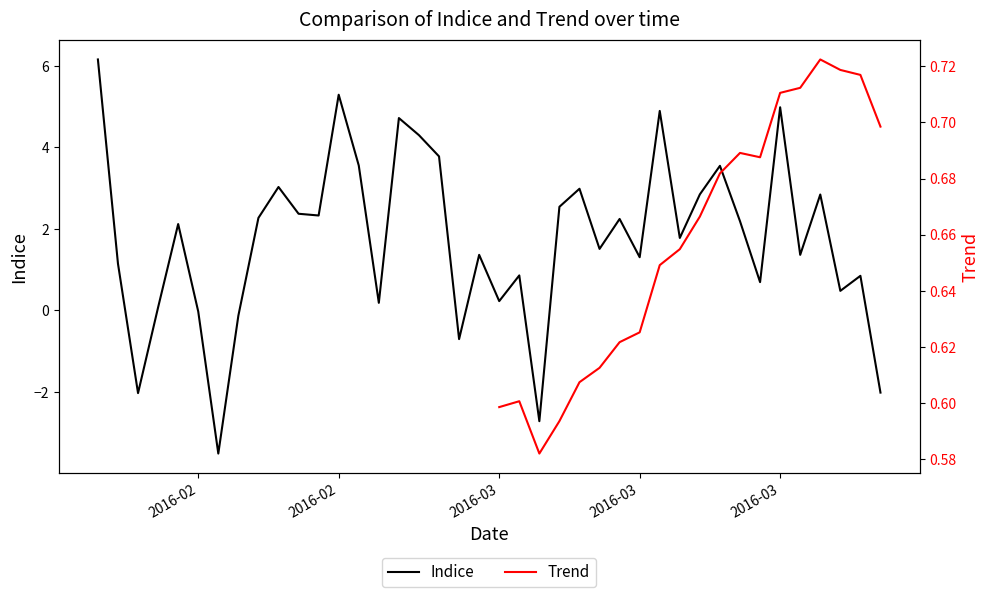

What is the difference between the maximum and second lowest values in the Indice series?

8.9